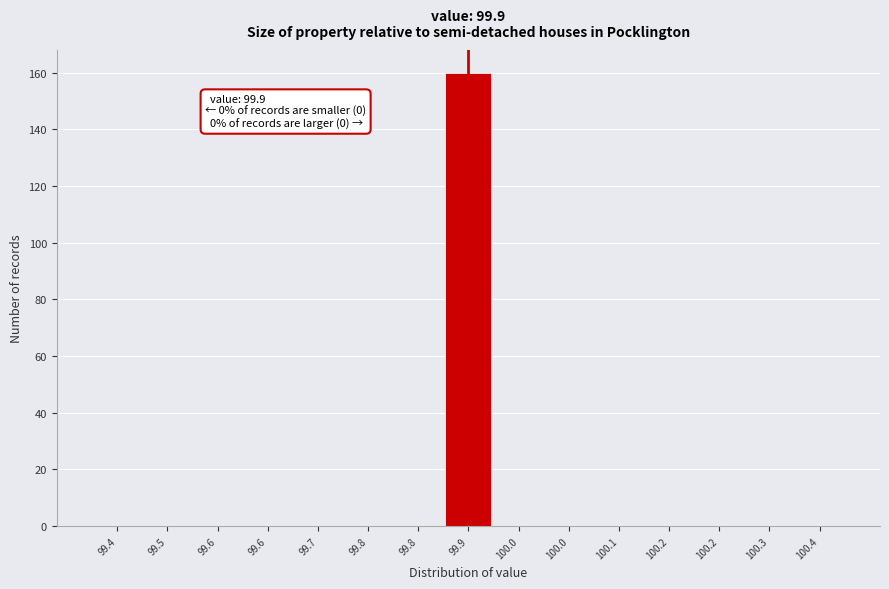

How many categories are shown in the chart?

15